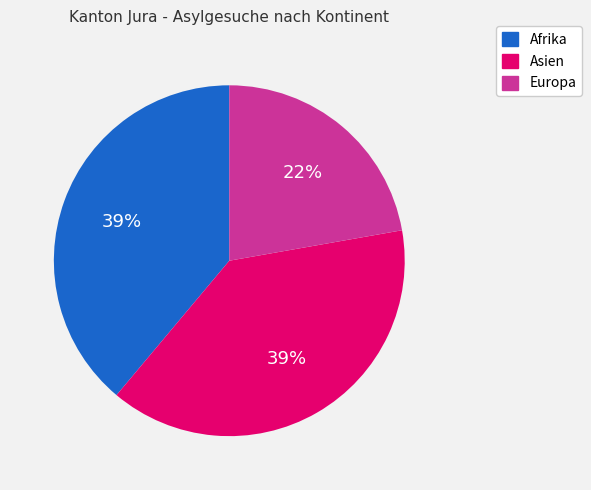

Is there any slice that represents more than half of the pie?

No